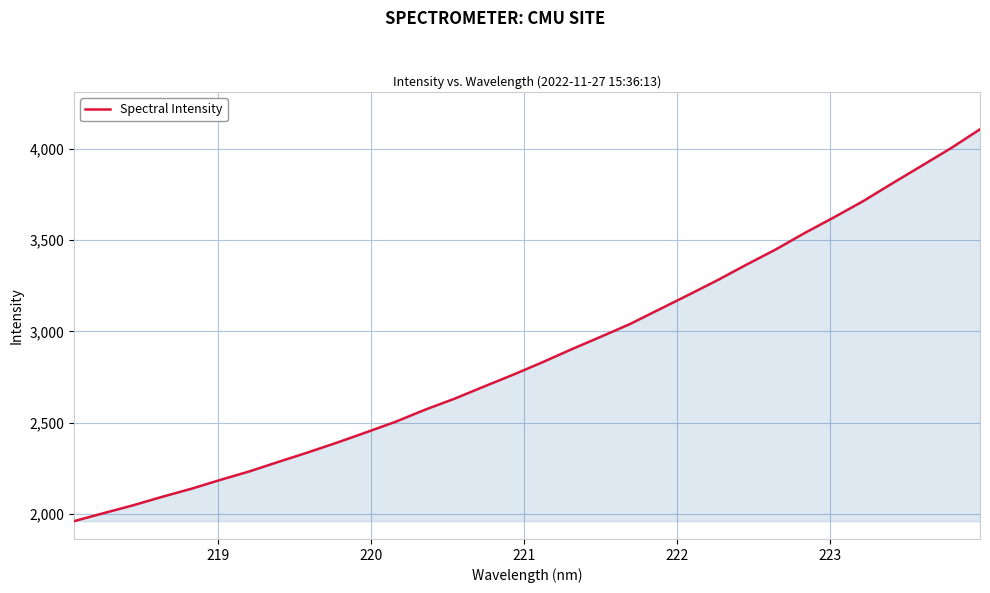

How many lines are shown in the chart?

1